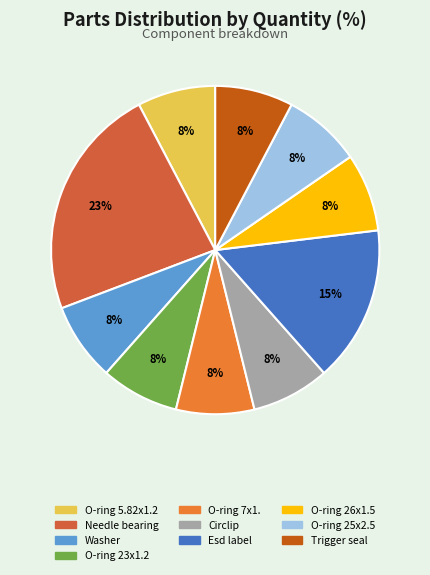

Which category has the biggest portion of the pie?

Needle bearing